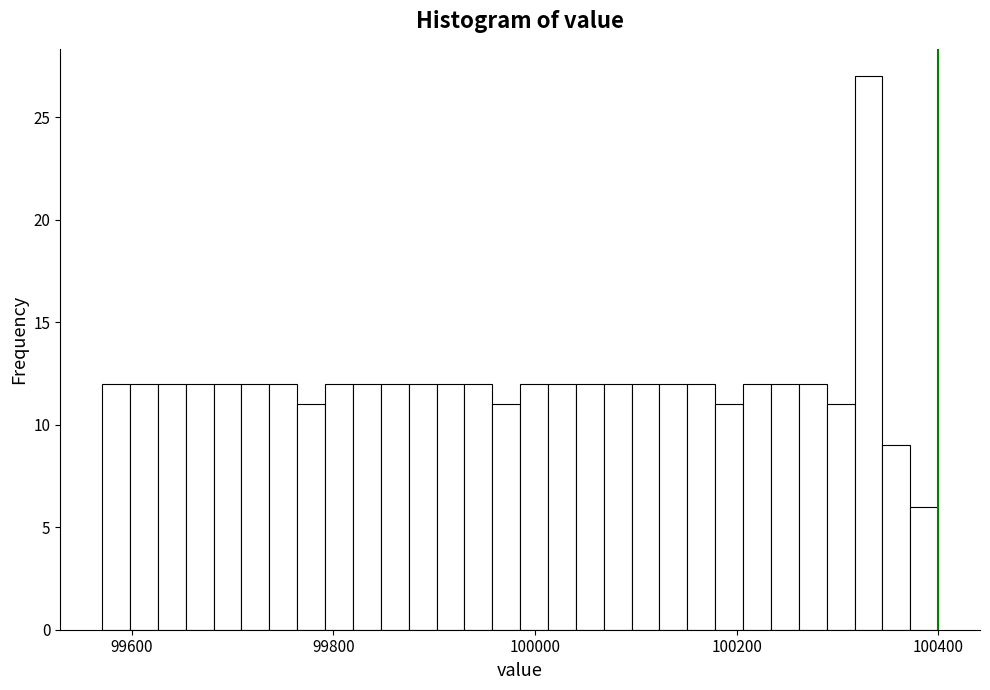

Read against the x-axis, roughly where is the centre of the tallest bar?

100340